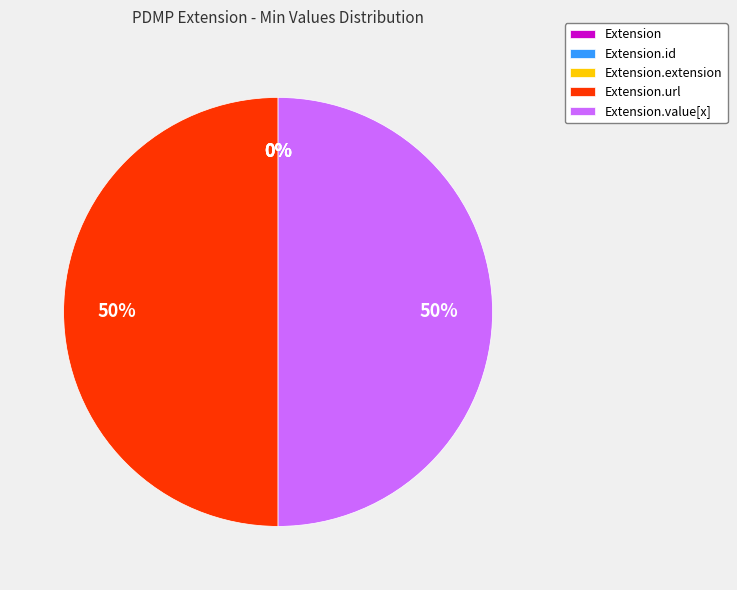

Which has a higher value, Extension or Extension.url?

Extension.url